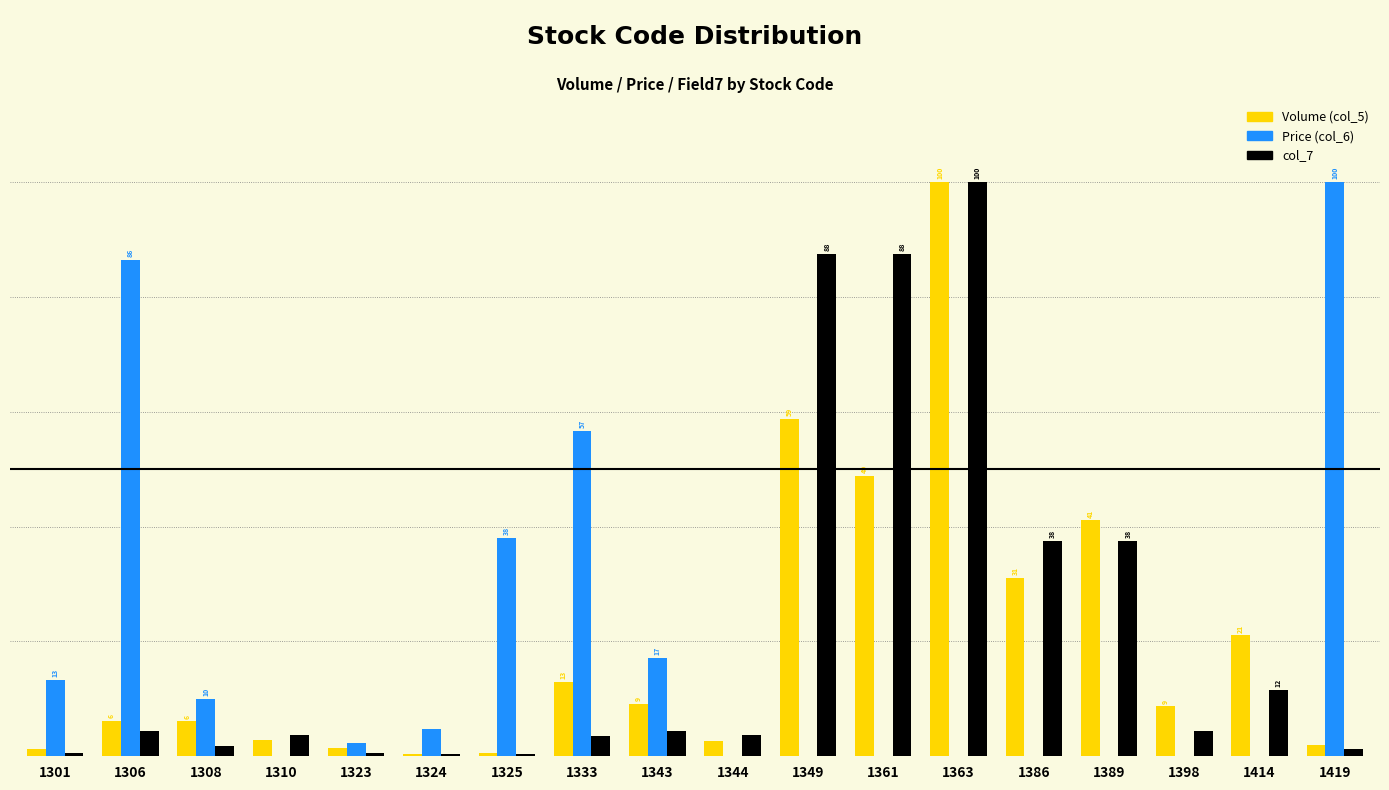

Rank the series by their maximum value, from highest to lowest.

Volume (col_5), Price (col_6), col_7